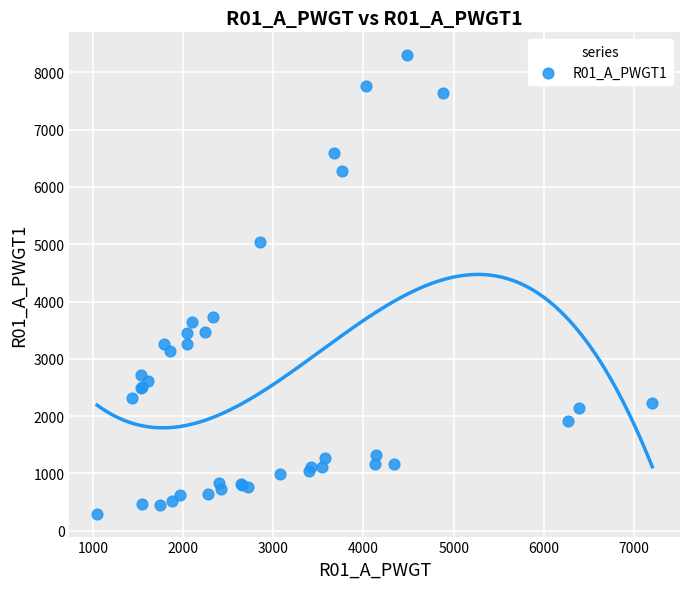

What Y value in the scatter plot is closest to 4297?

3727.5